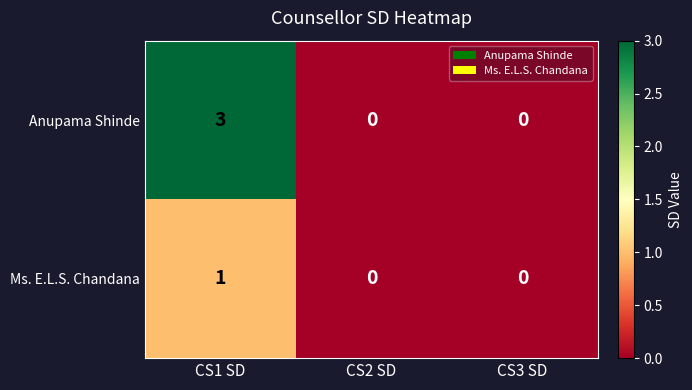

List the series in order of their overall mean, lowest first.

Ms. E.L.S. Chandana, Anupama Shinde